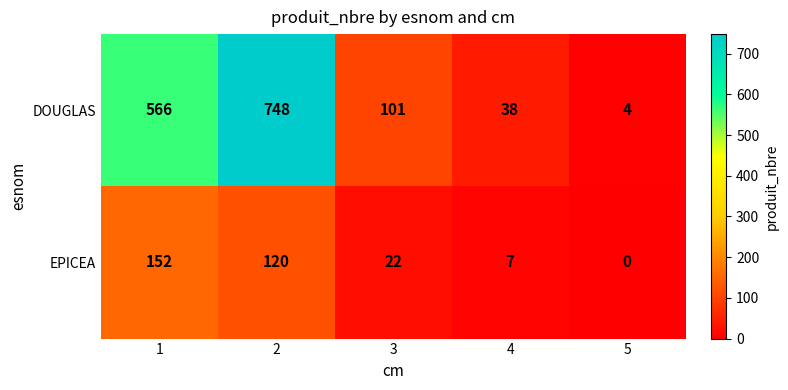

True or false: DOUGLAS has a value of 179 at 3.

False